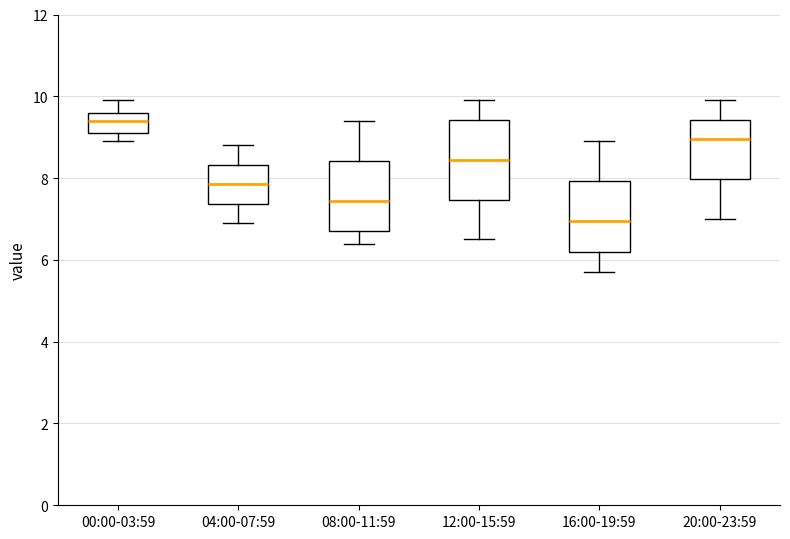

Which box has the lowest median line?

16:00-19:59